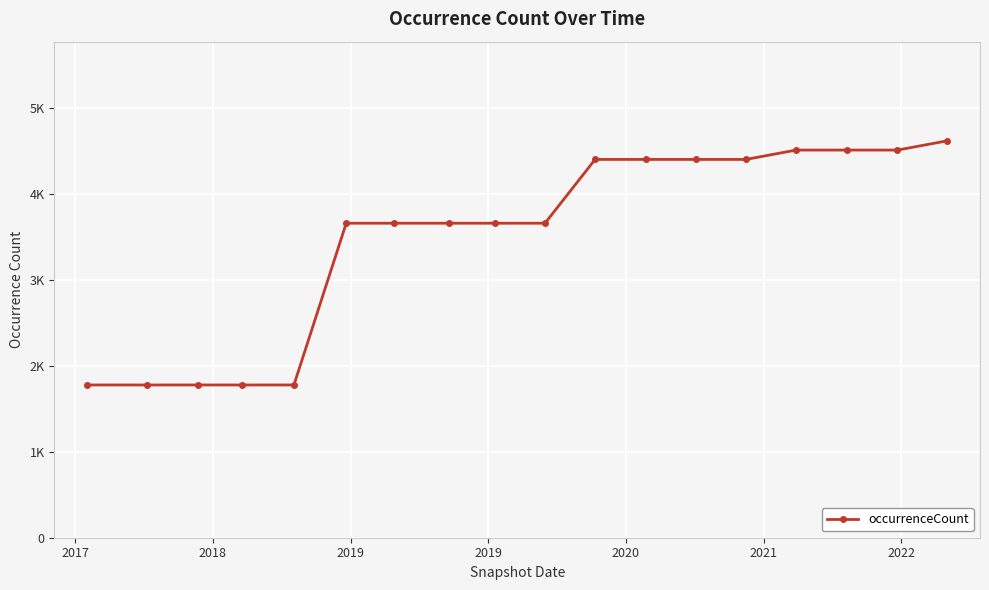

What is the difference between the maximum and minimum values?

2843